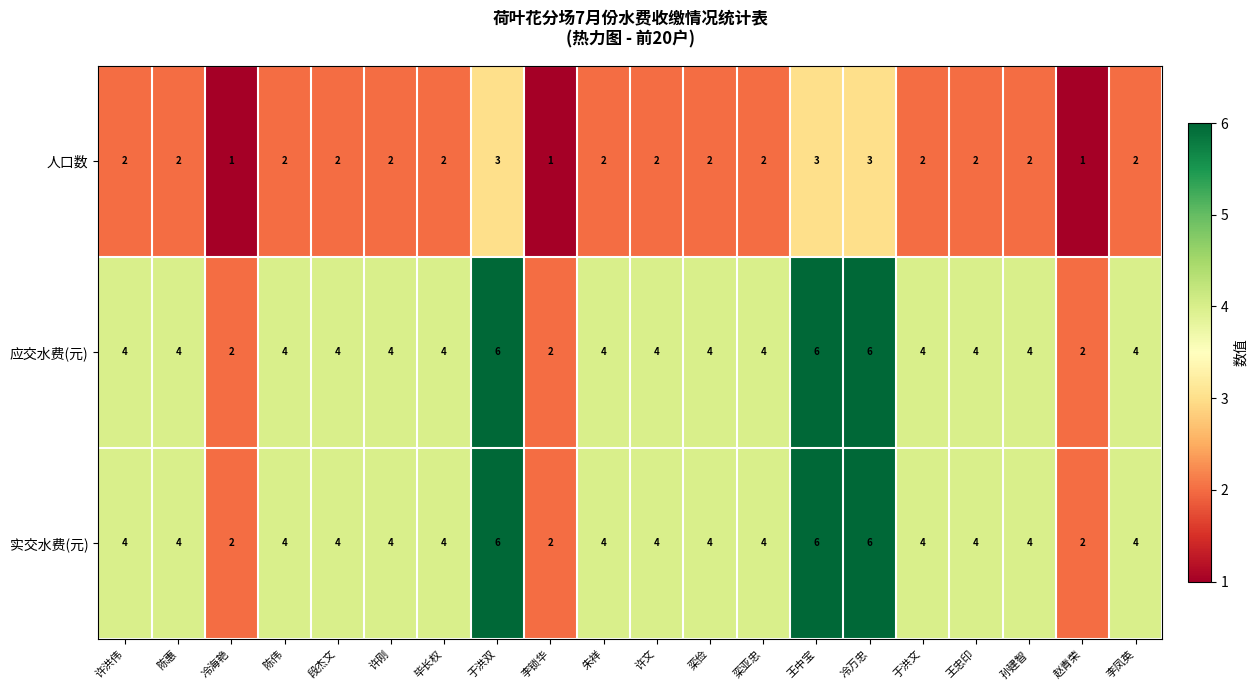

What is the difference between the highest and lowest values at 冷万忠?

3